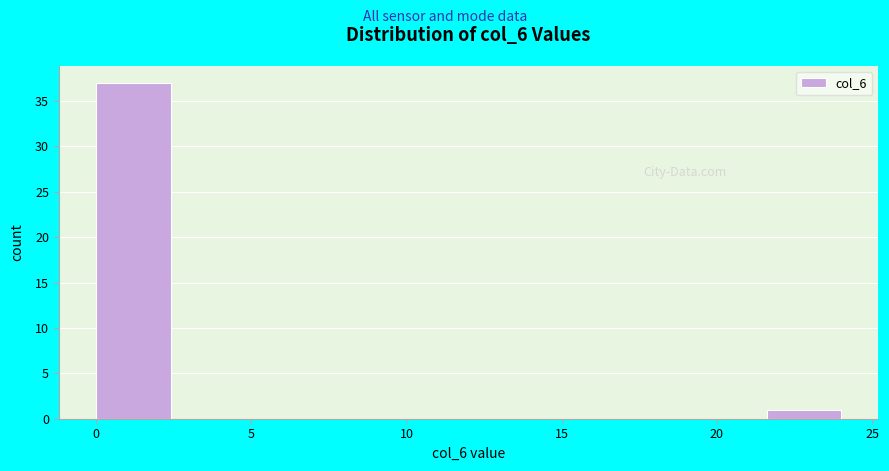

Over which range of the x-axis is the bar tallest?

0.0 to 2.4